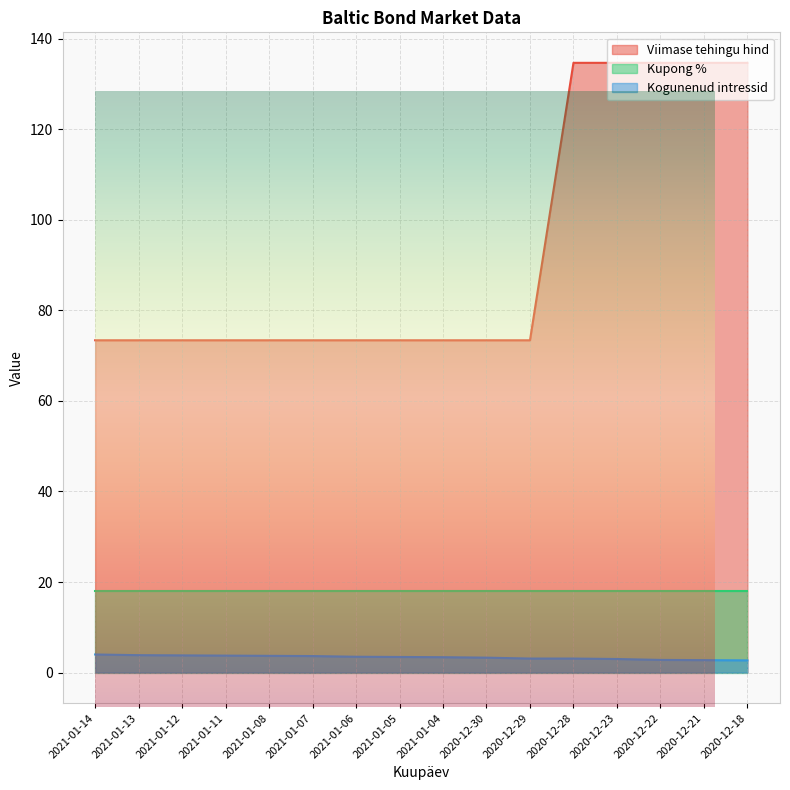

Is the value of Kogunenud intressid at 2021-01-05 greater than the value of Viimase tehingu hind at 2021-01-08?

No